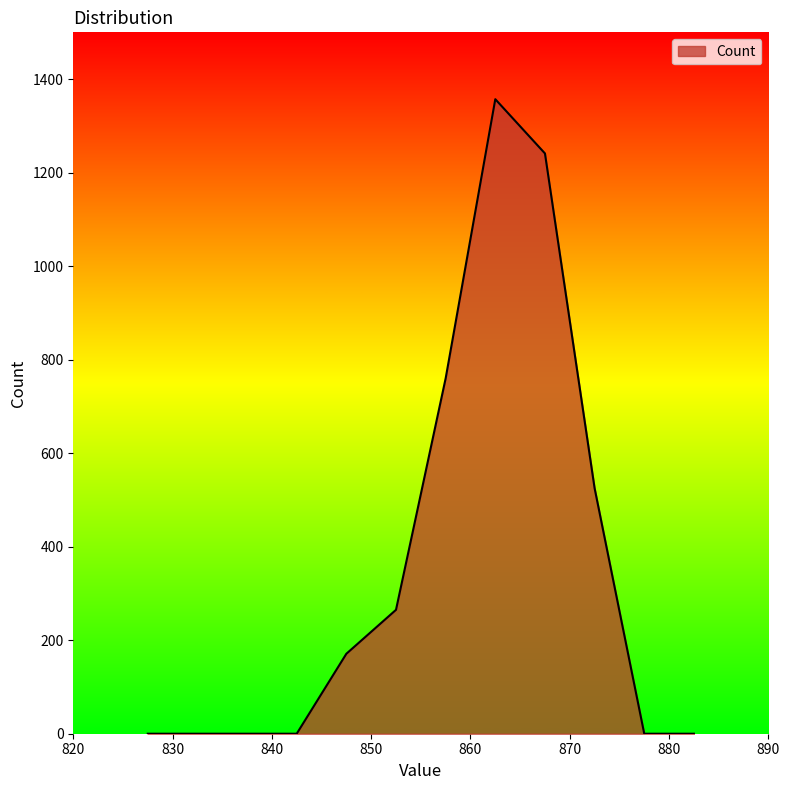

What is the sum of all values?

4319